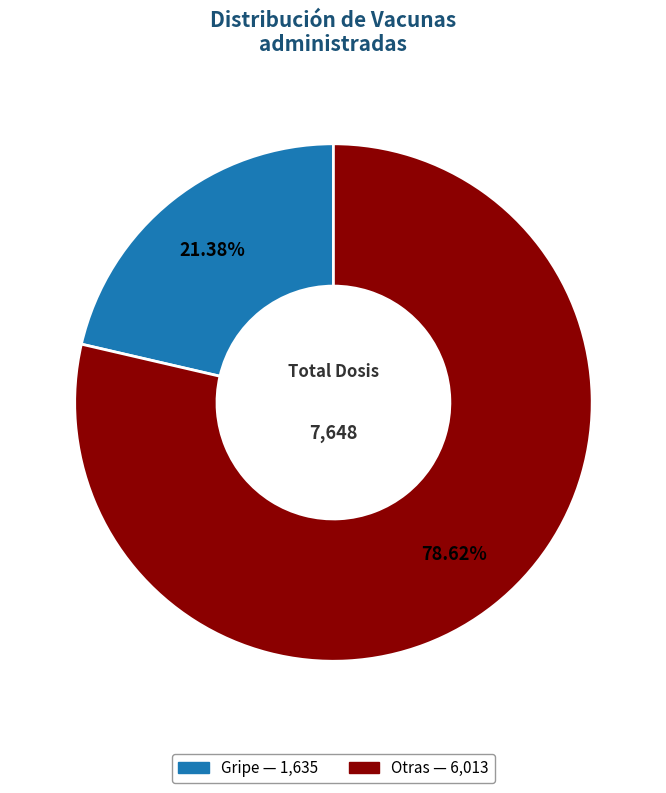

Between Gripe and Otras, which is larger?

Otras